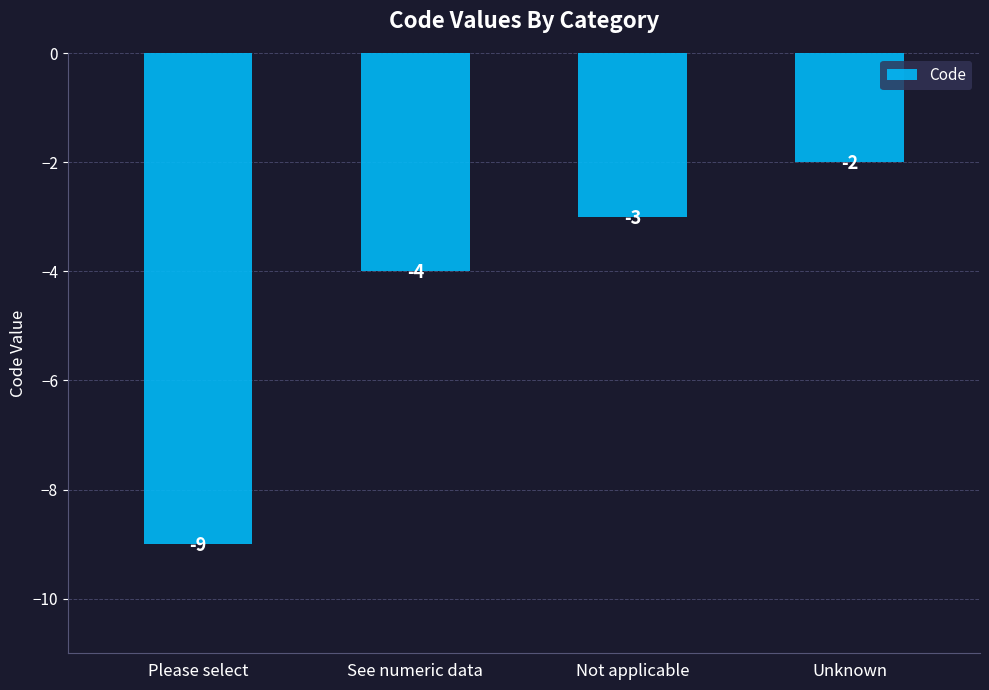

What position from the left is See numeric data?

2